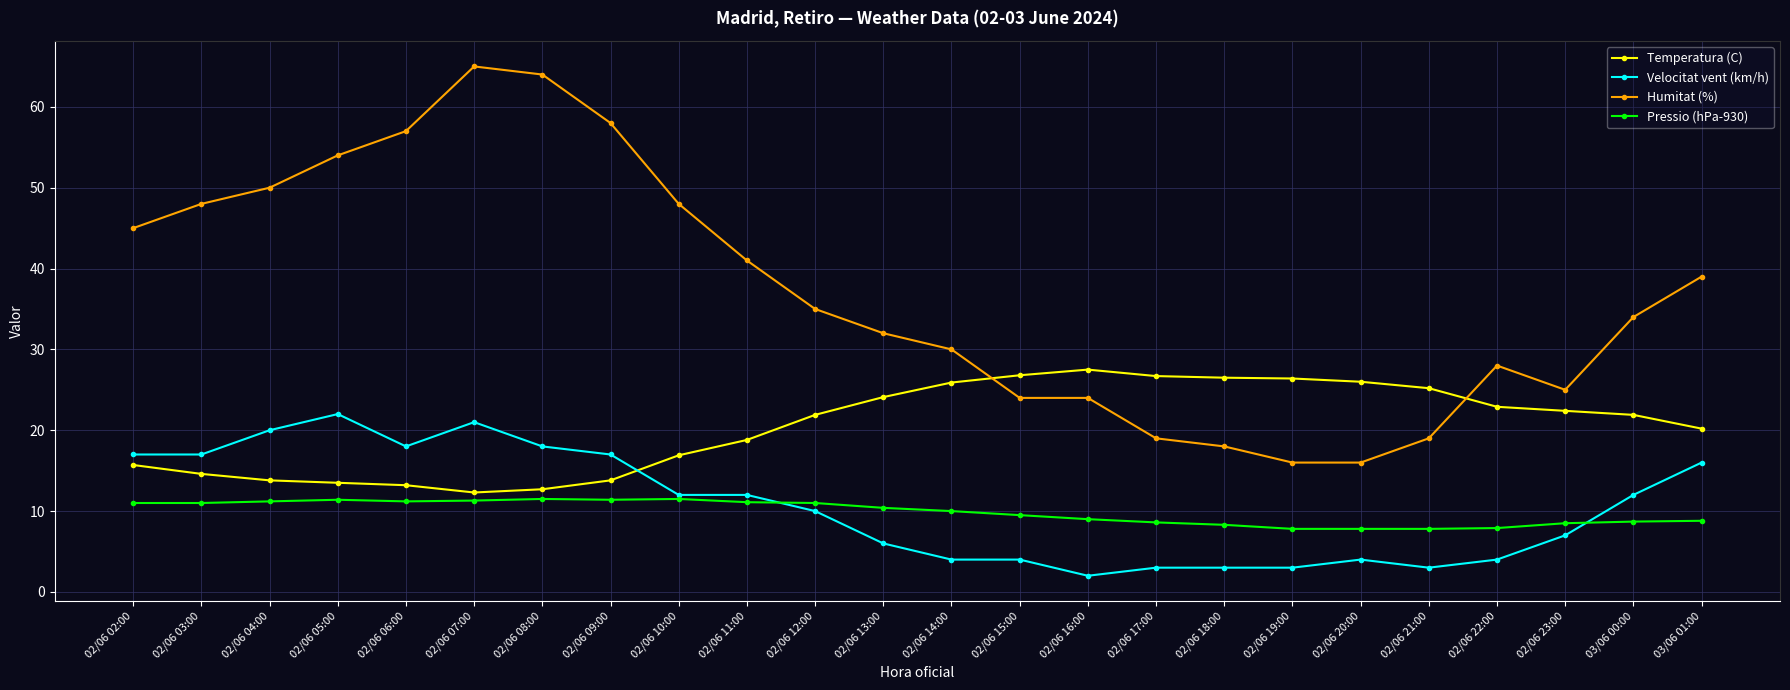

How many series are shown in this chart?

4